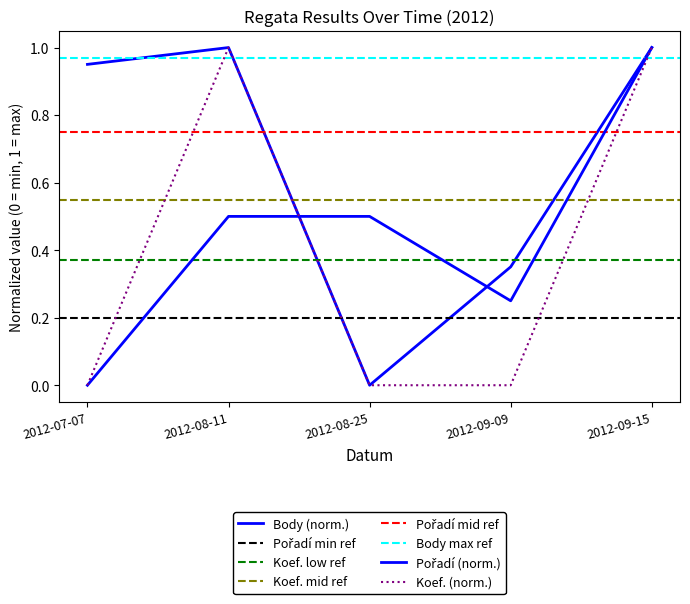

True or false: Body and Koef. cross at least once.

False